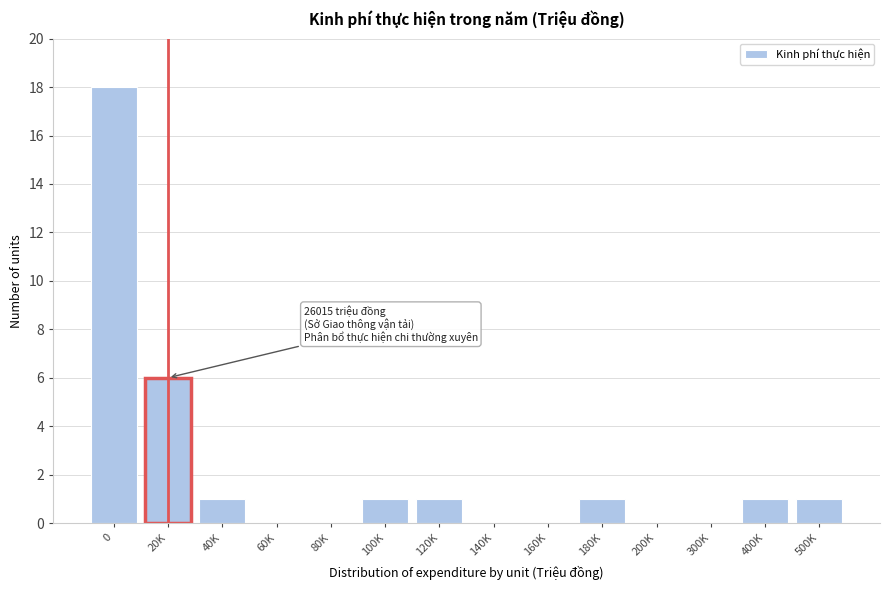

Reading left to right, what are all the values shown in this chart?

0=18	20K=6	40K=1	60K=0	80K=0	100K=1	120K=1	140K=0	160K=0	180K=1	200K=0	300K=0	400K=1	500K=1